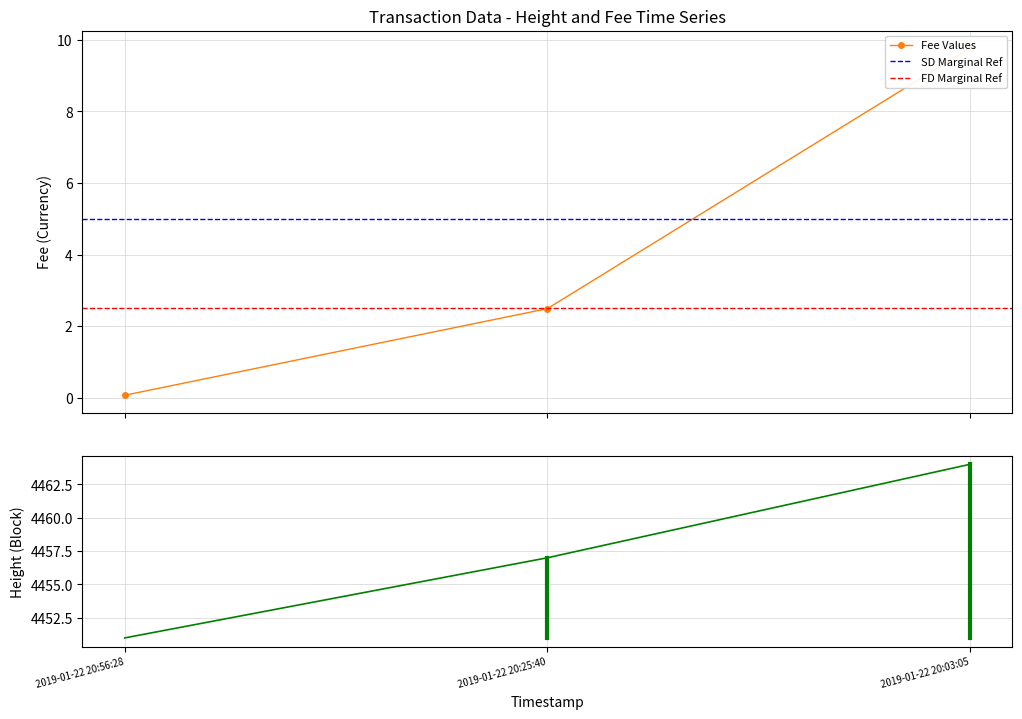

Is the value of Height at 2019-01-22 20:56:28 greater than the value of Fee at 2019-01-22 20:56:28?

Yes